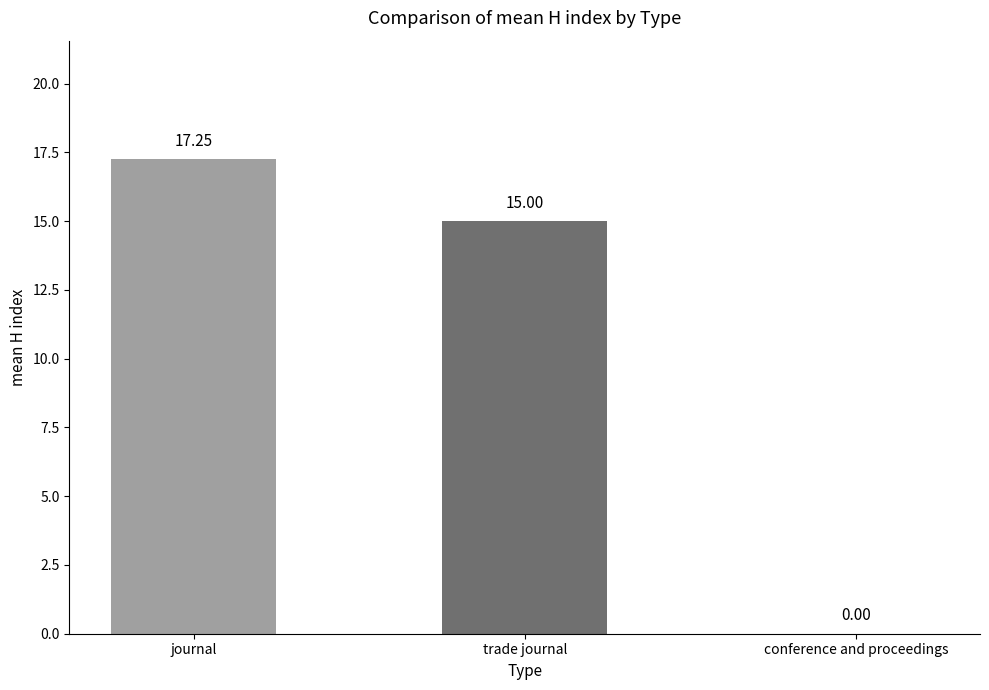

Which category has the highest value across all series?

journal